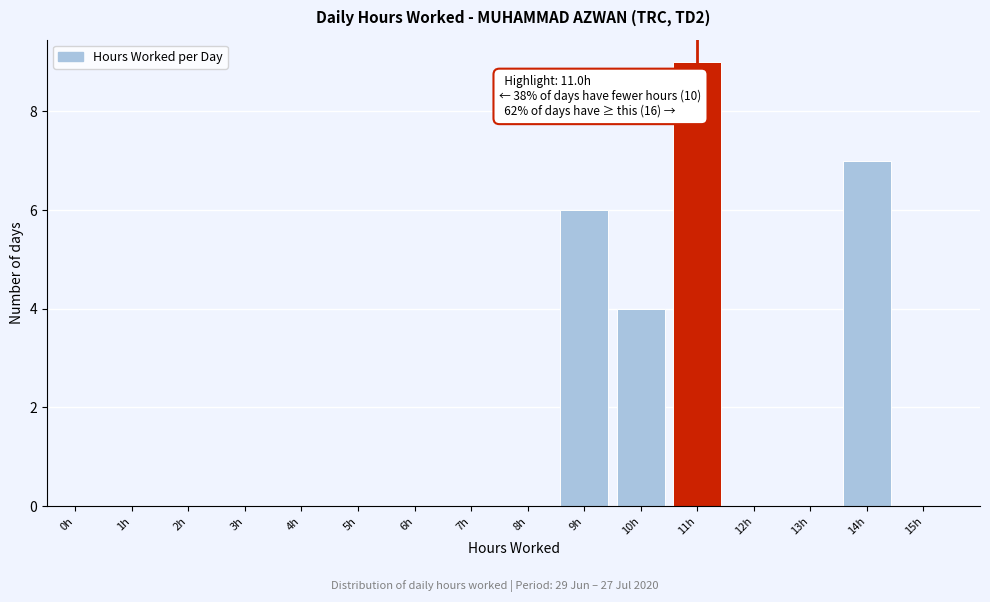

Reading left to right, list all the values displayed in this chart.

0h=0	1h=0	2h=0	3h=0	4h=0	5h=0	6h=0	7h=0	8h=0	9h=6	10h=4	11h=9	12h=0	13h=0	14h=7	15h=0